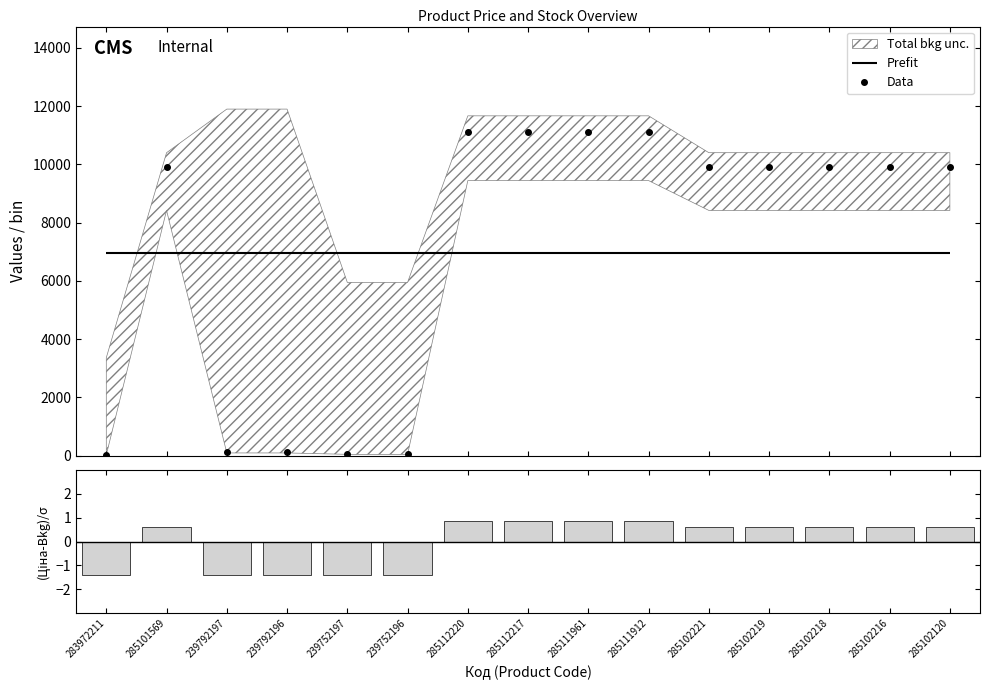

Where does the (Ціна-Mean)/σ series first go above 0?

285101569